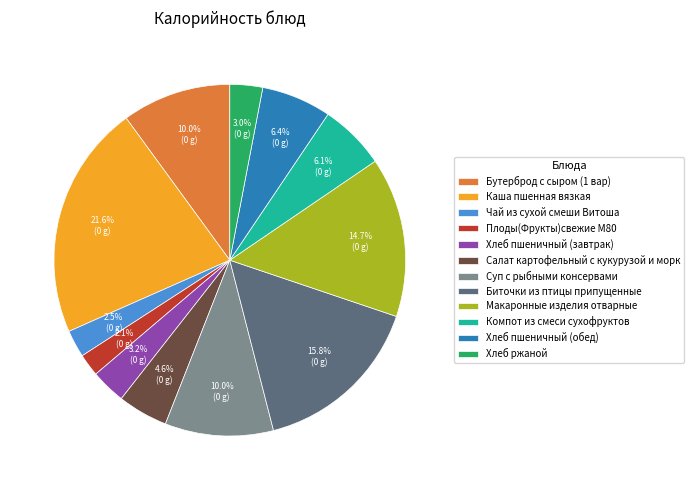

Combined, what portion of the pie is Макаронные изделия отварные and Биточки из птицы припущенные?

30.5%